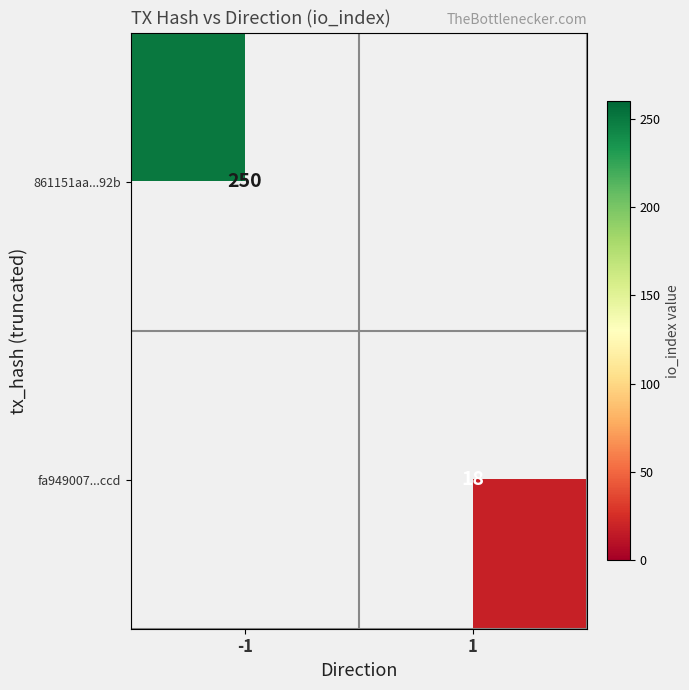

The value of 861151aa...92b at -1 is 362. True or false?

False